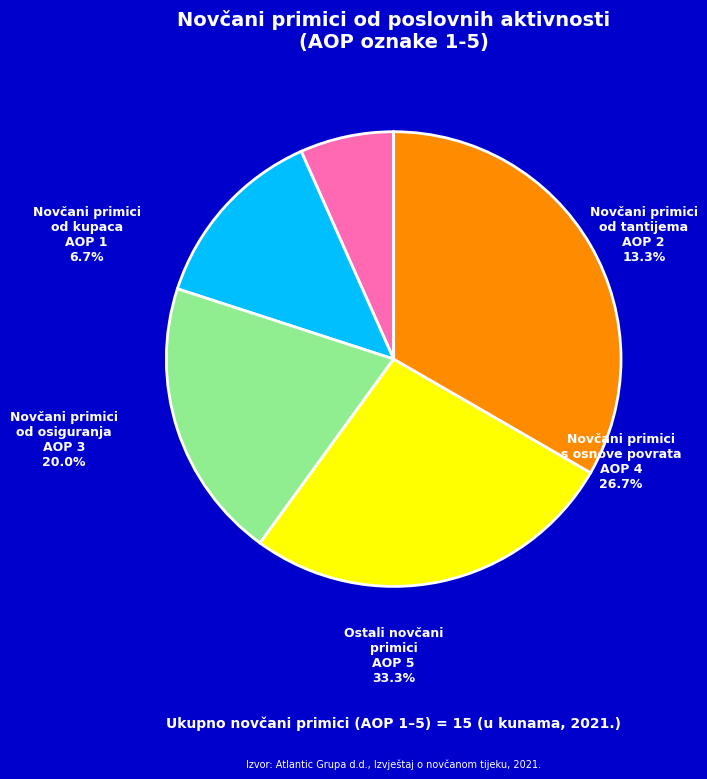

To the nearest percent, what portion does Novčani primici od kupaca represent?

7%